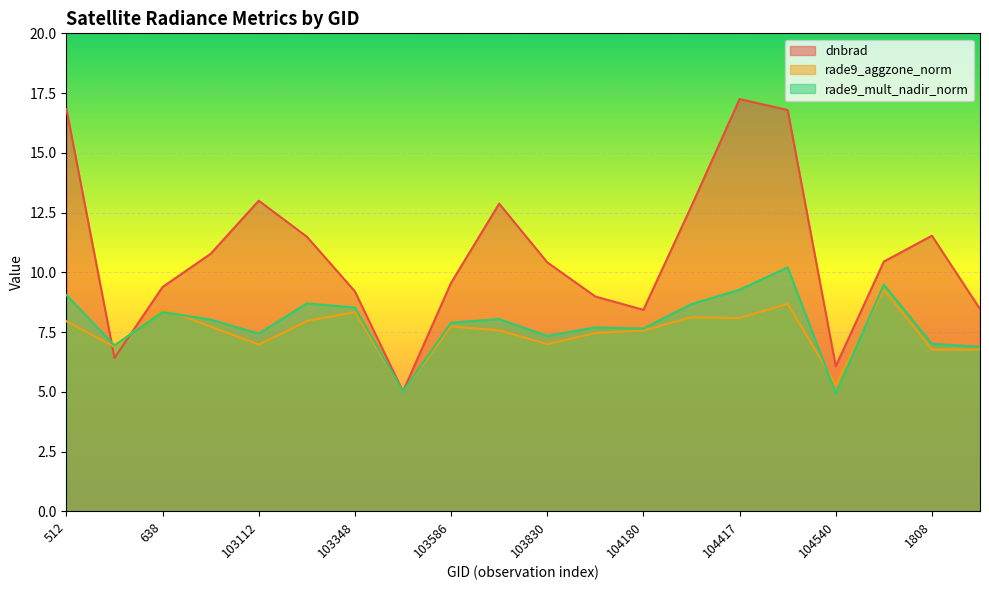

What are all the series names shown in the legend?

dnbrad, rade9_aggzone_norm, rade9_mult_nadir_norm